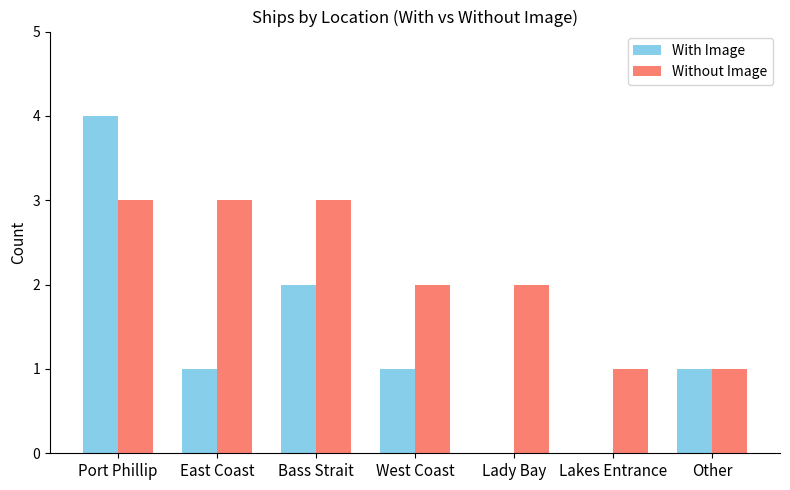

Is it true that Without Image equals 1 at Lakes Entrance?

True